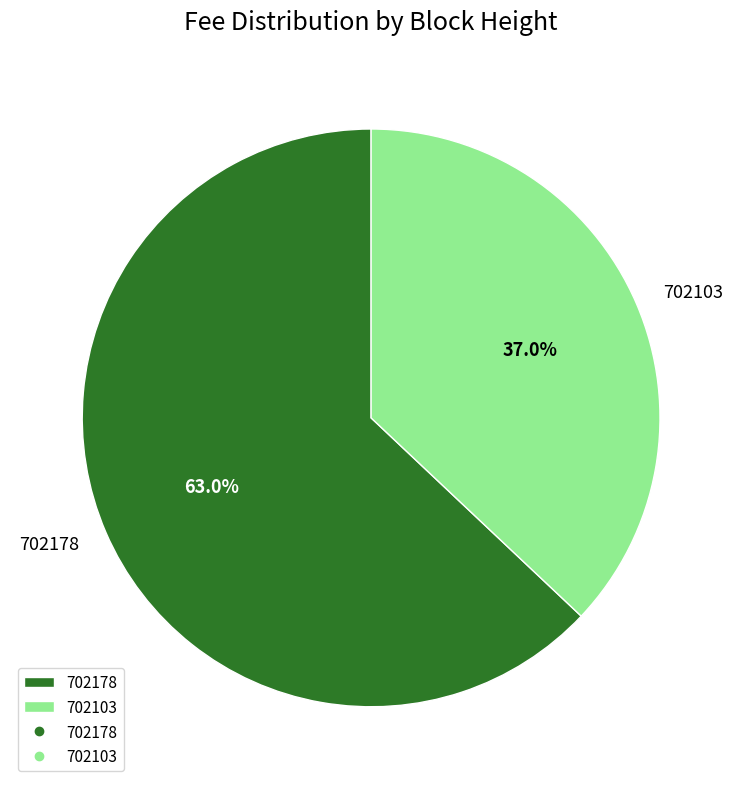

How many slices are in this pie chart?

2